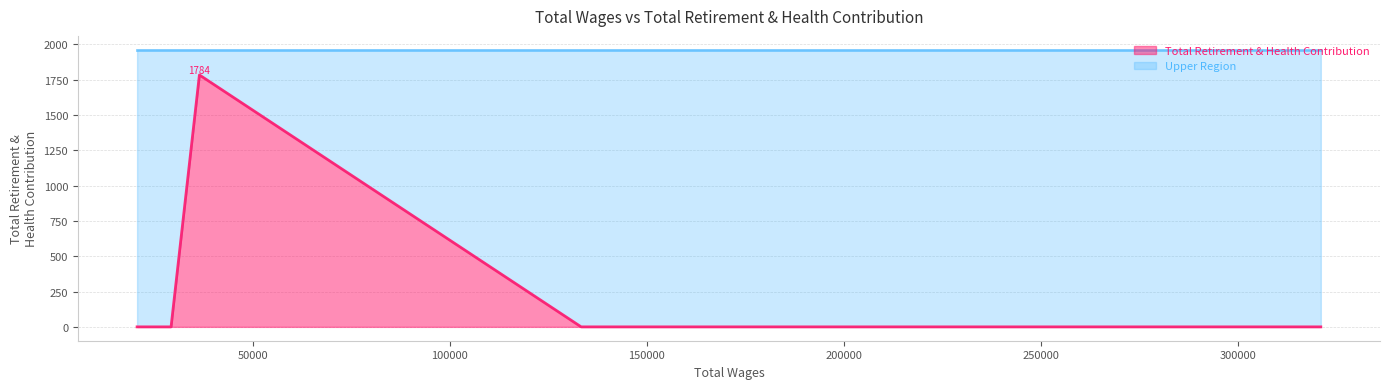

Rank the categories by value from highest to lowest.

36444.0, 321024.0, 133325.0, 29249.0, 20628.0